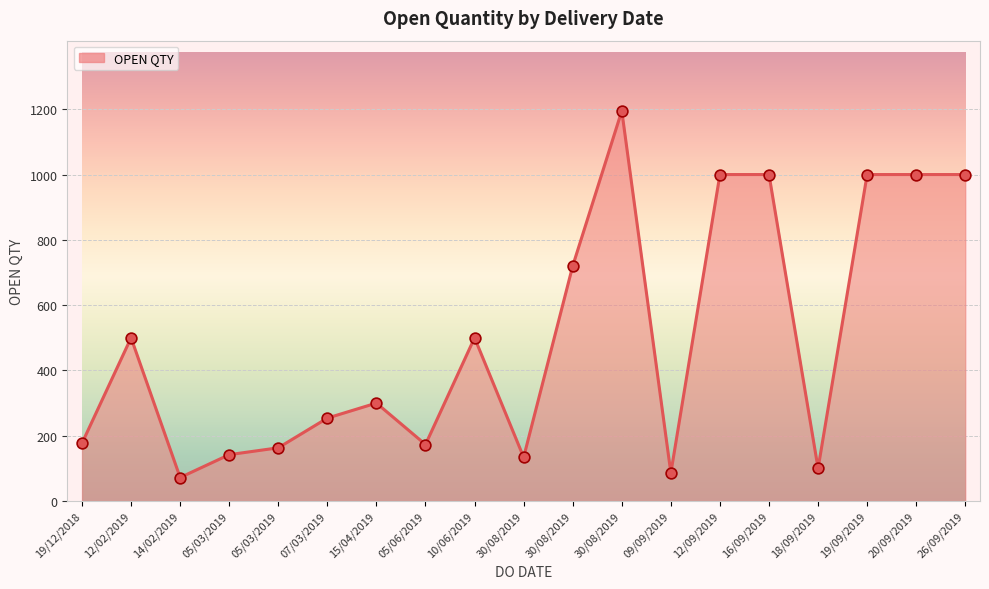

Which has a higher value, 30/08/2019 or 19/12/2018?

30/08/2019